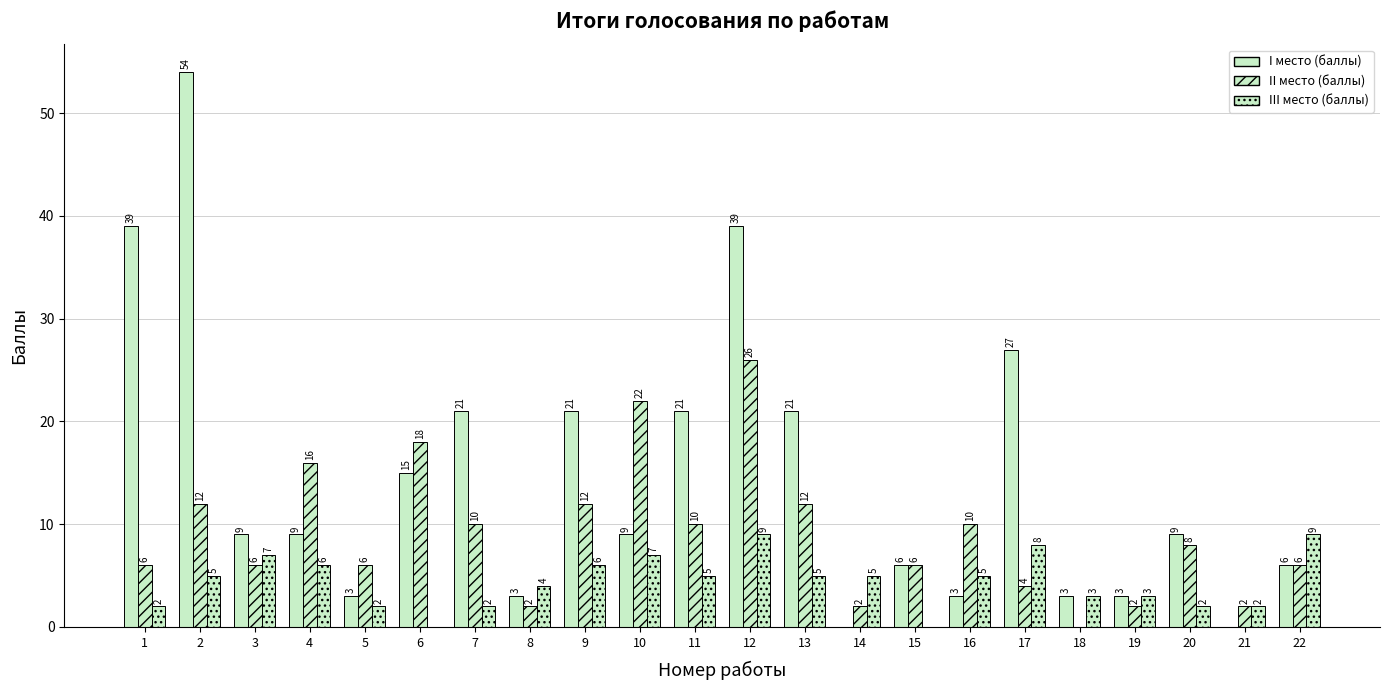

How many groups of bars are there?

22